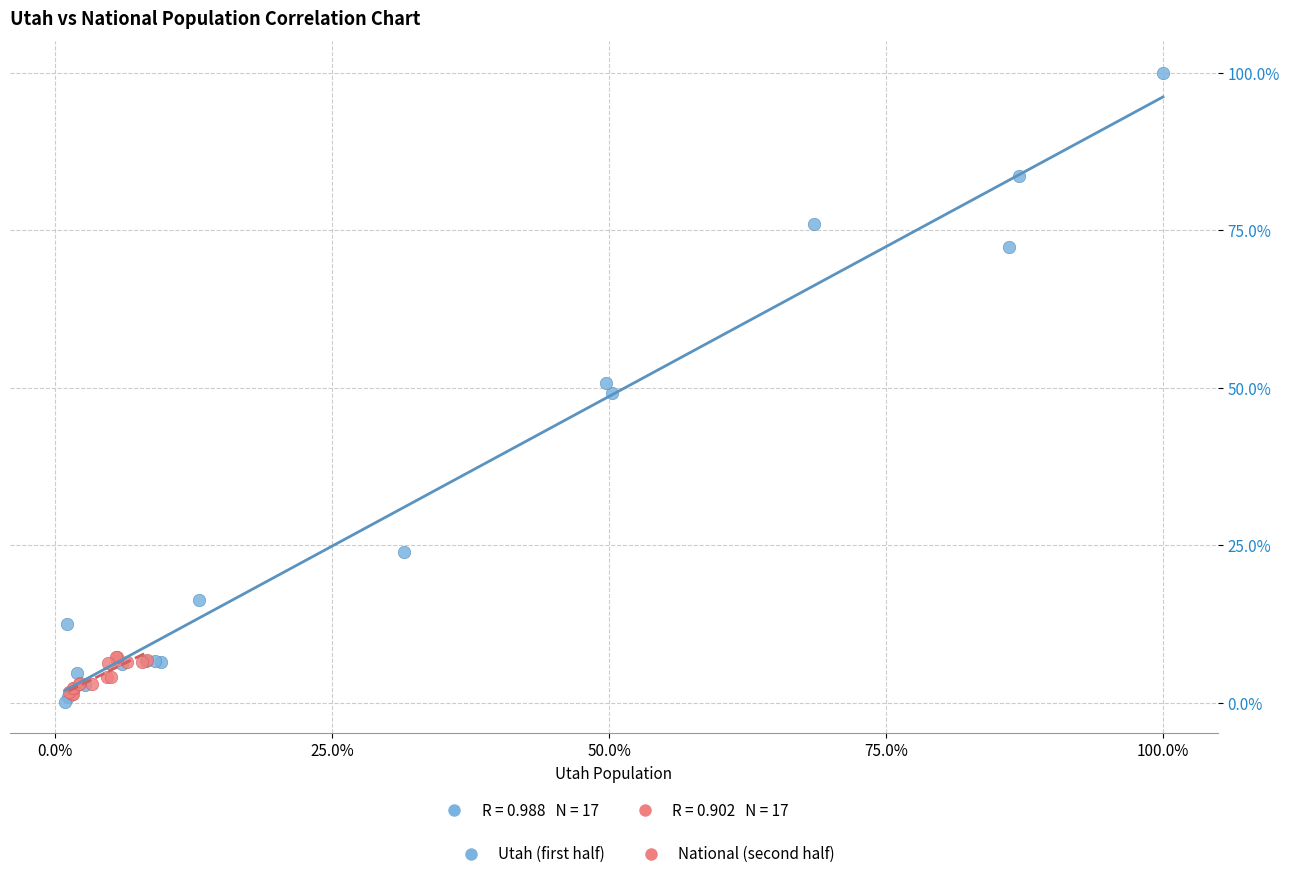

Which series reaches the maximum Y coordinate?

Utah (first half)